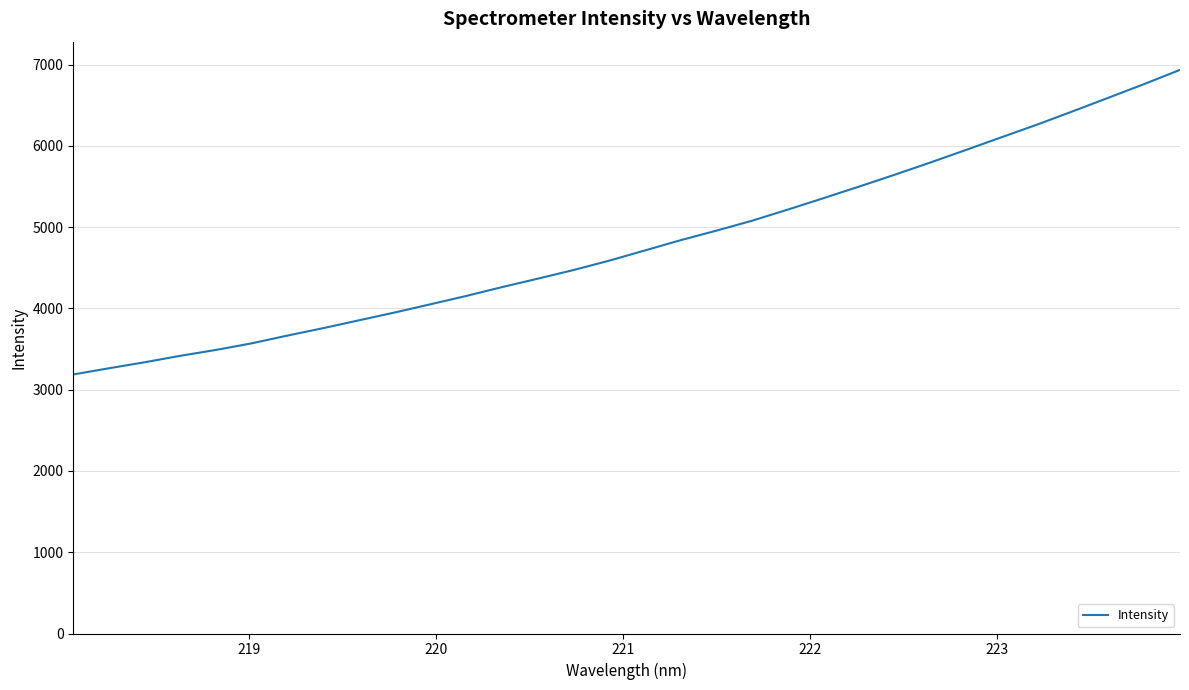

What is the maximum value shown in the chart?

6935.0